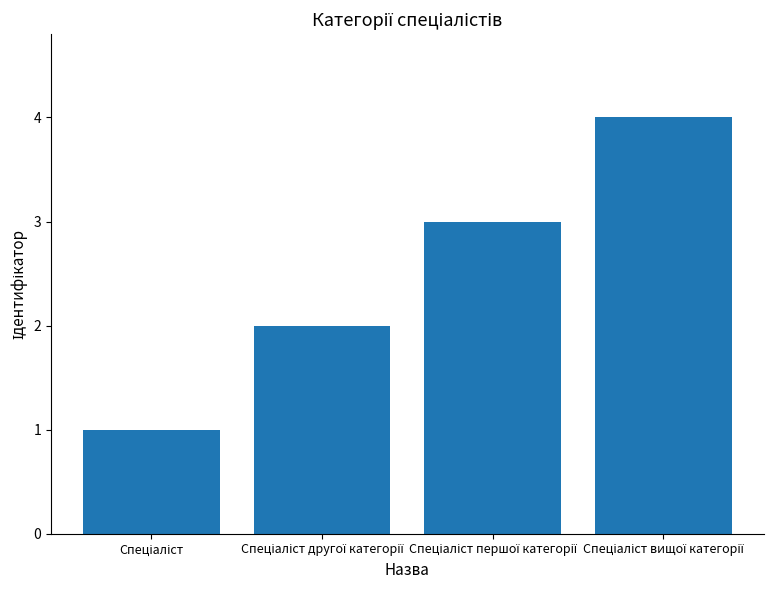

What is the sum of all values?

10